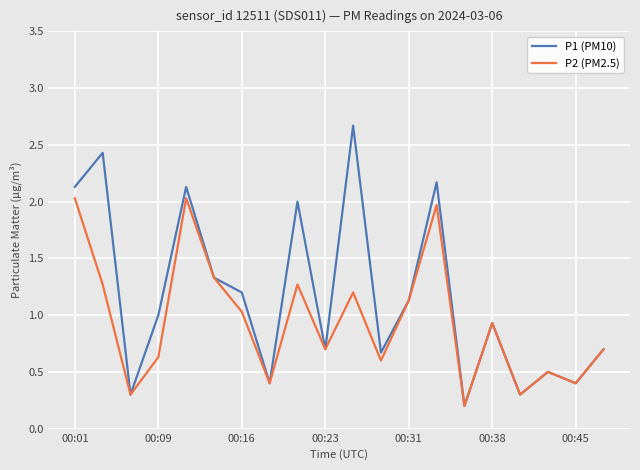

What is the value of the P2 (PM2.5) point at the 6th from the left?

1.3